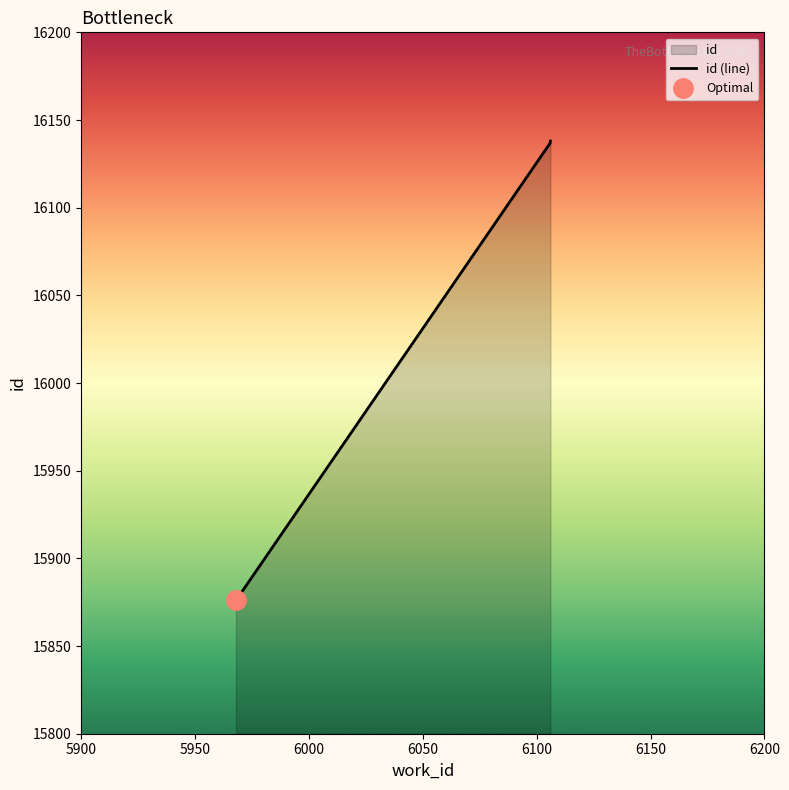

True or false: the data shows 16137 at 6106.

True